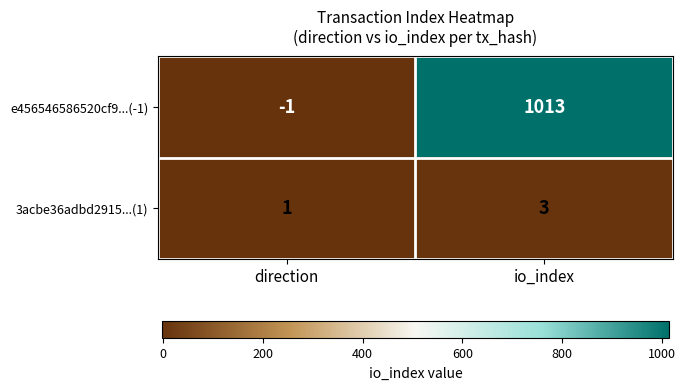

Which series changed the most between direction and io_index?

e456546586520cf9...(-1)